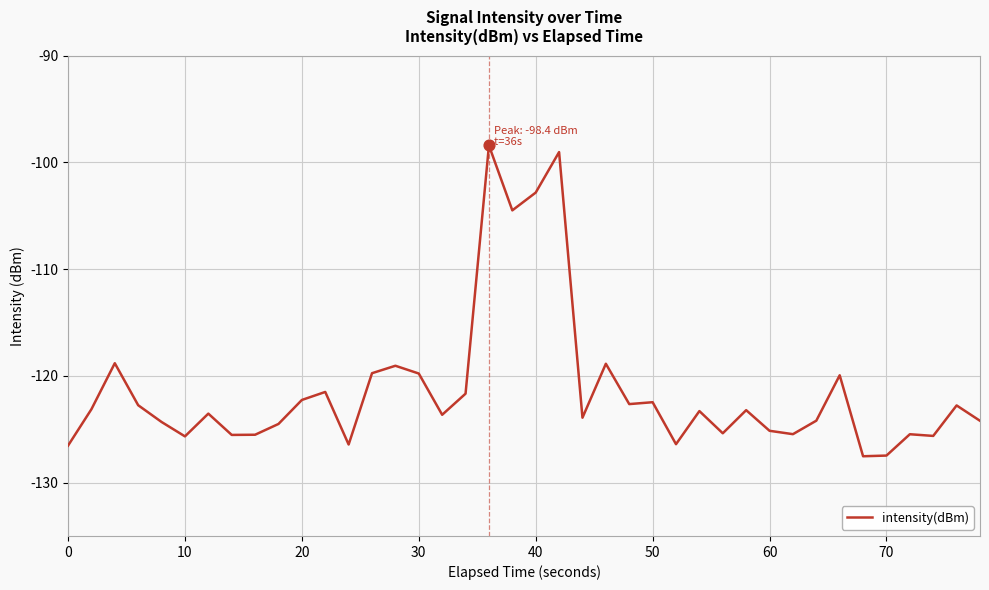

What is the greatest value displayed?

-98.4